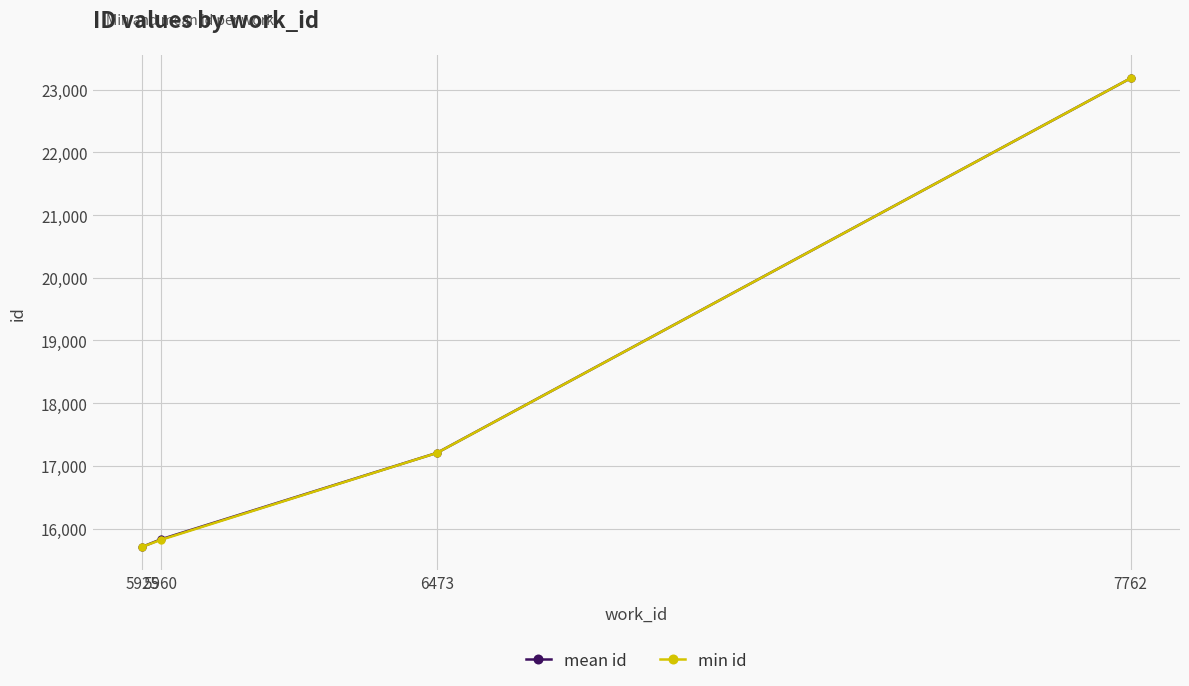

Does the chart have visible grid lines?

Yes